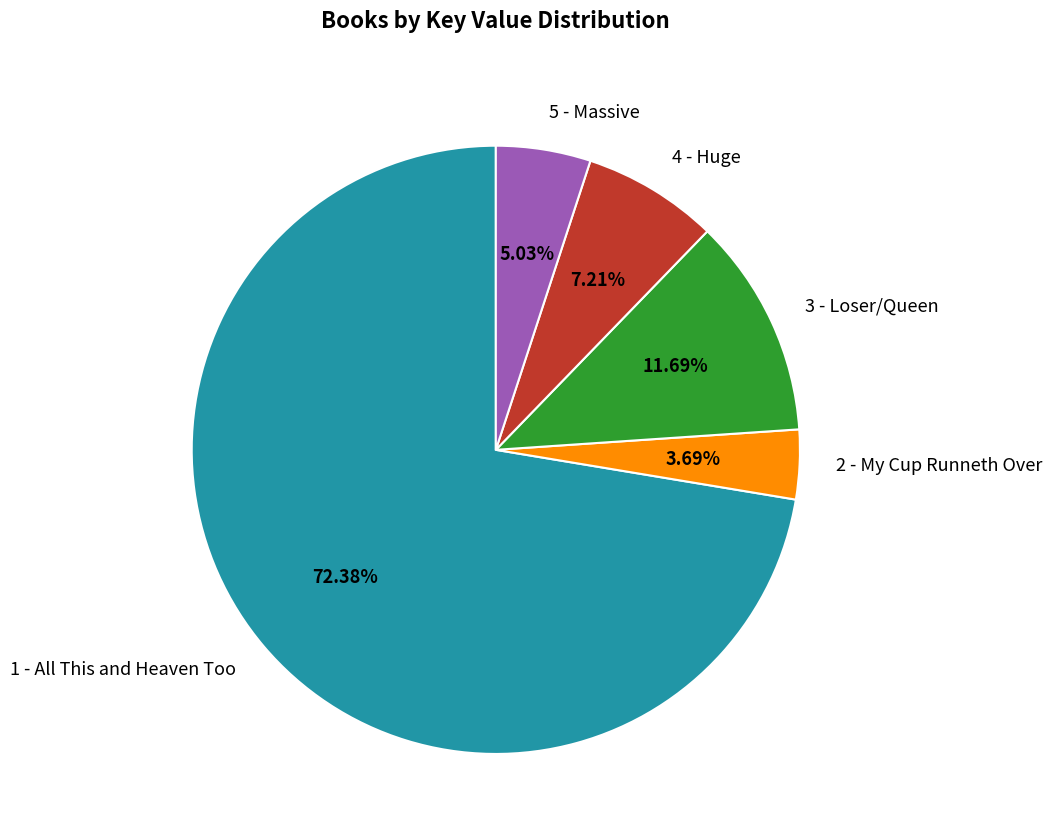

How many segments does this pie chart have?

5